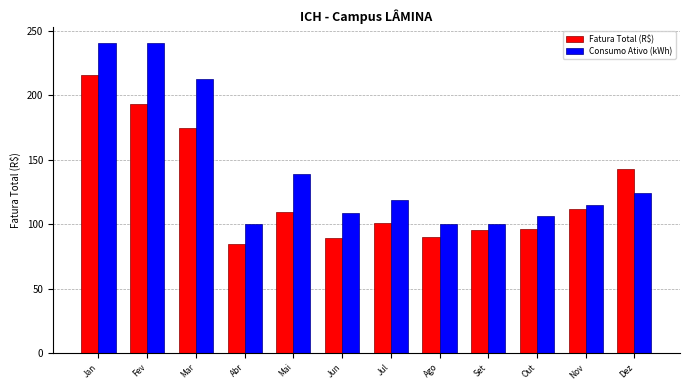

True or false: Consumo Ativo (kWh) has a value of 106.0 at Out.

True